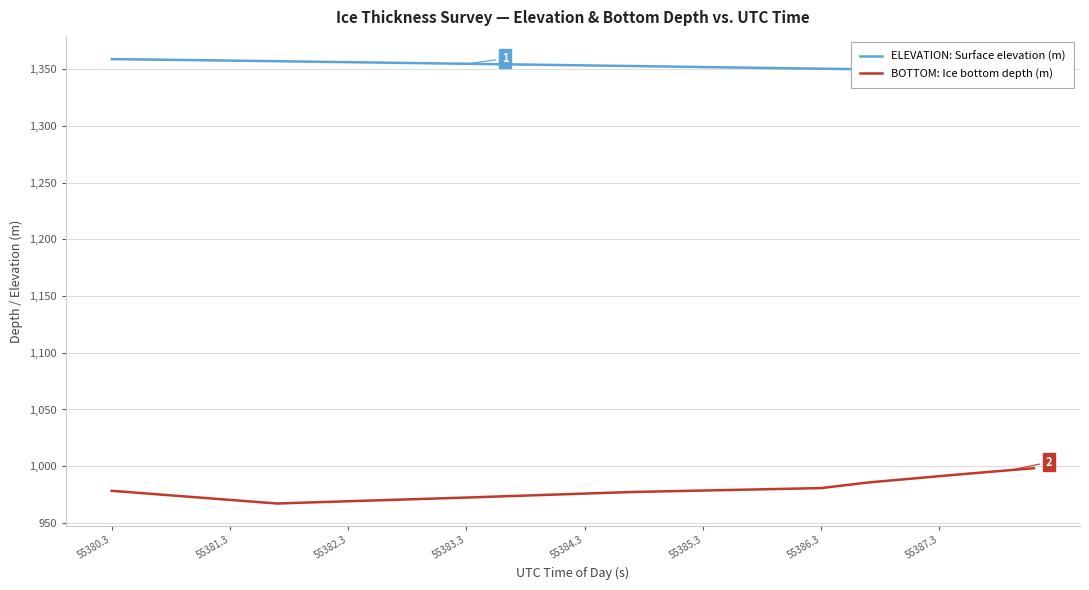

Does the chart have visible grid lines?

Yes